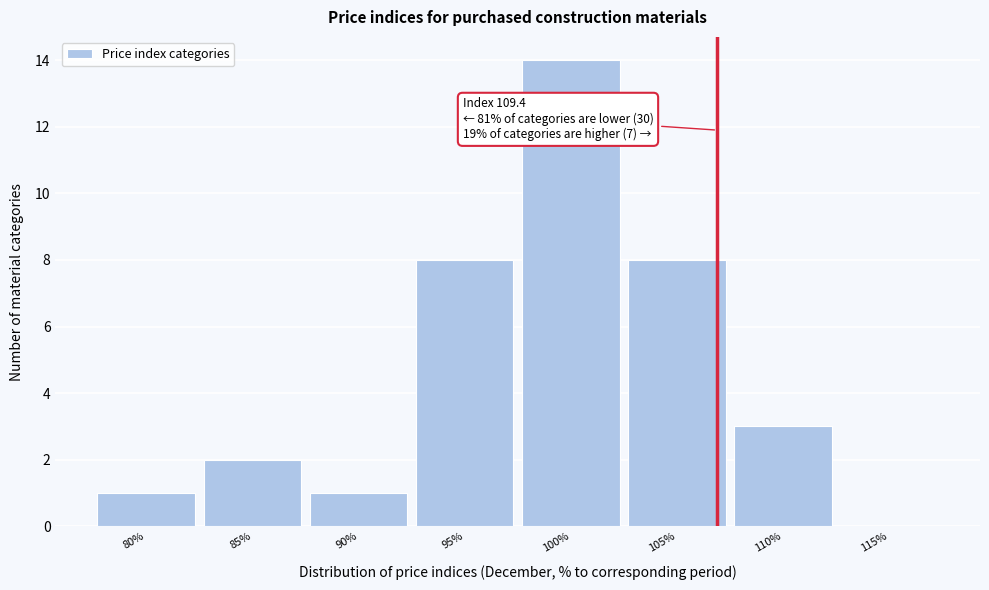

Reading left to right, extract all data points from this chart.

80%=1	85%=2	90%=1	95%=8	100%=14	105%=8	110%=3	115%=0